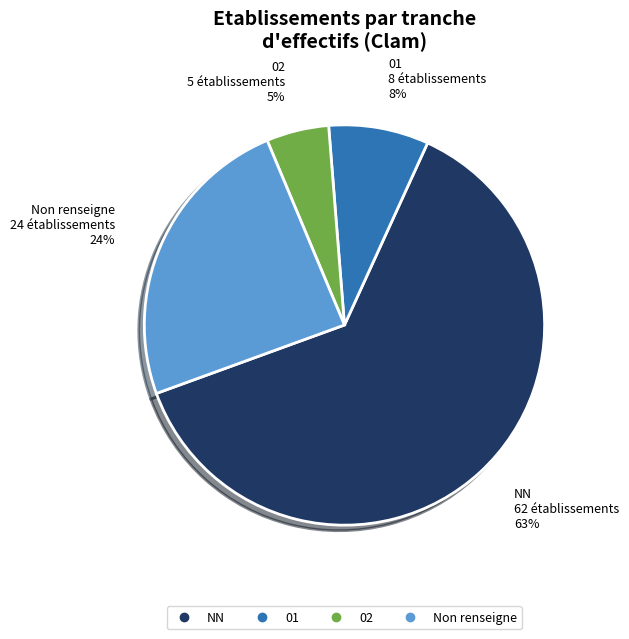

Is there a majority slice in this chart?

Yes